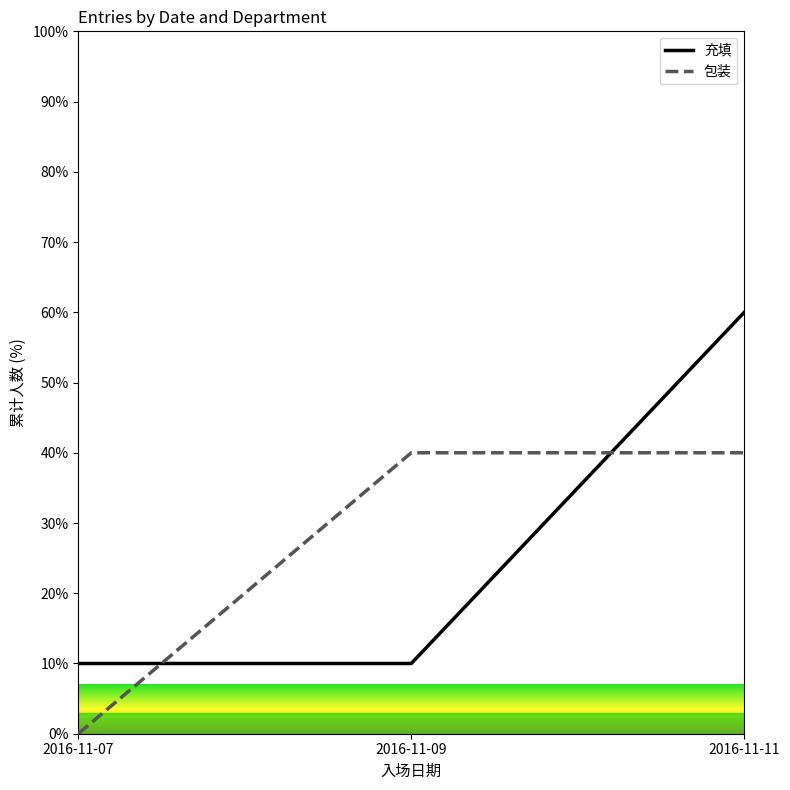

What is the average value of the 包装 series?

27